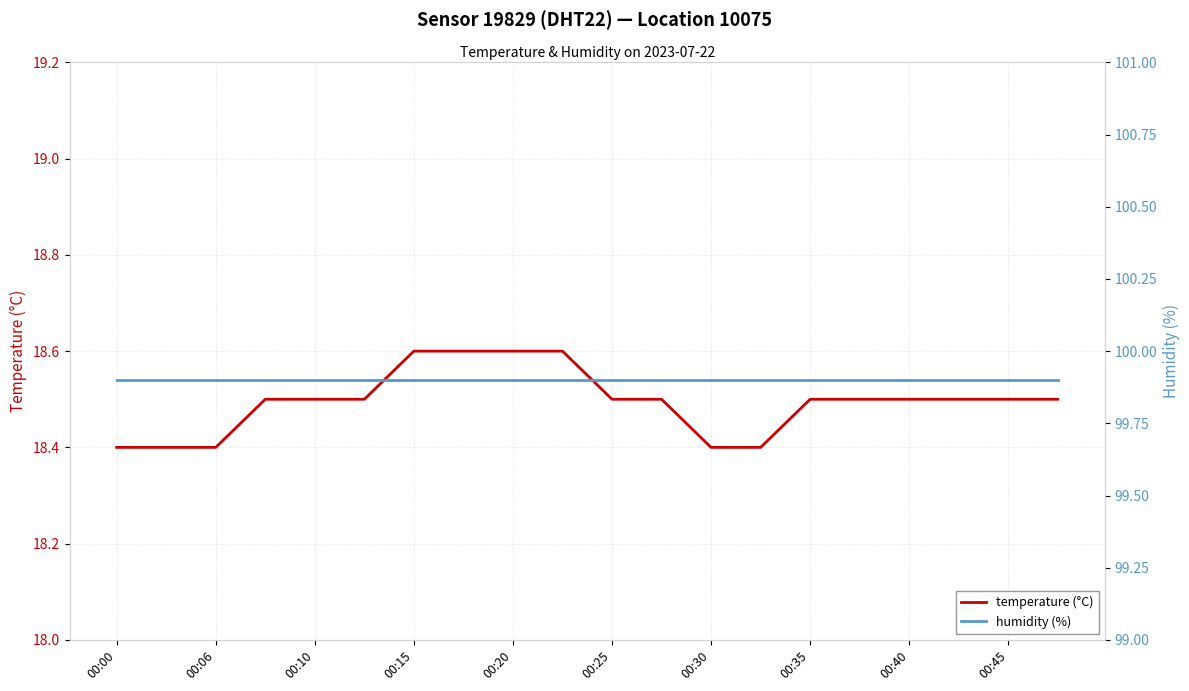

Which series has the largest total across all categories?

humidity (%)